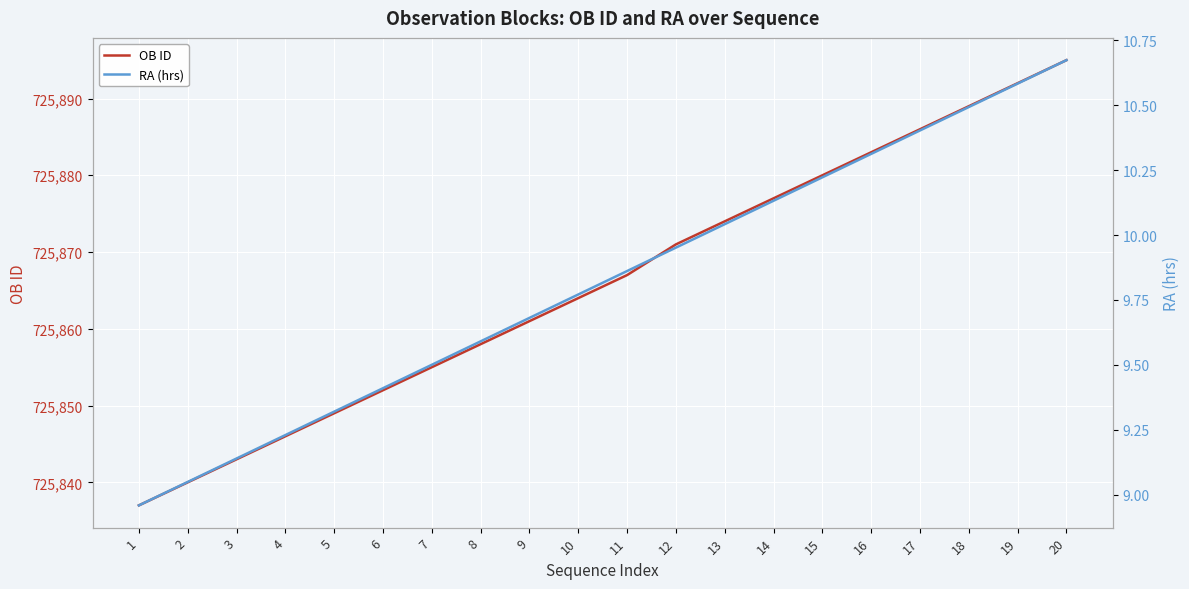

True or false: RA (hrs) and OB ID intersect in this chart.

False